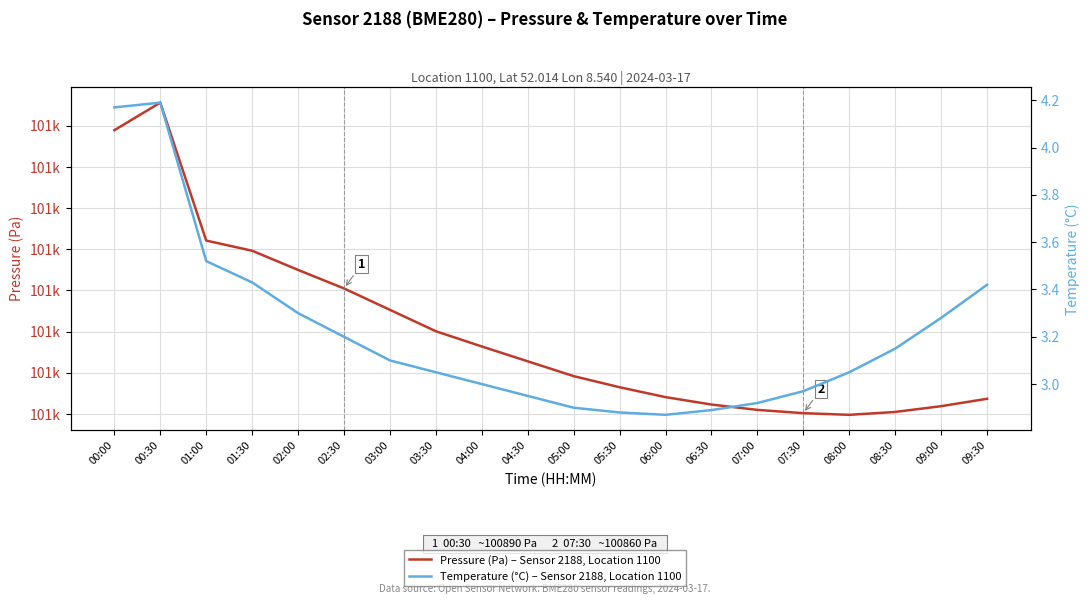

True or false: Temperature (°C) – Sensor 2188, Location 1100 has a value of 3.0 at 08:00.

True